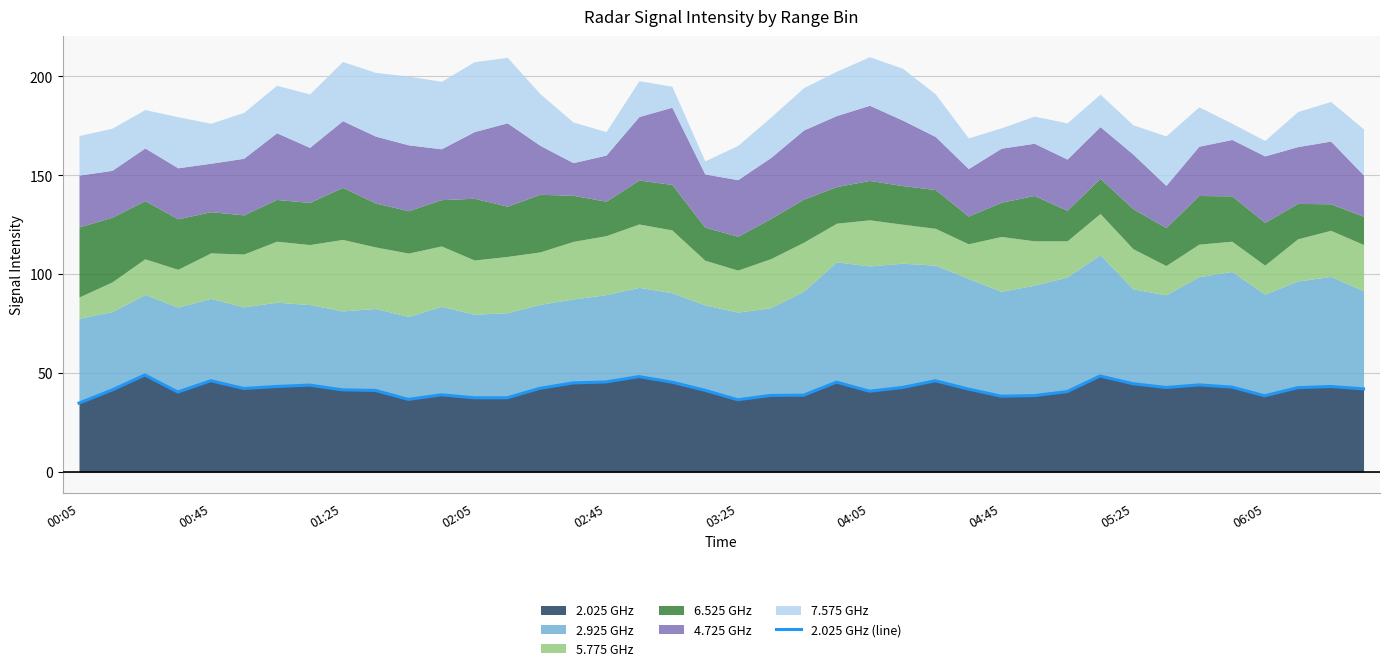

What is the sum of all values?

1679.5